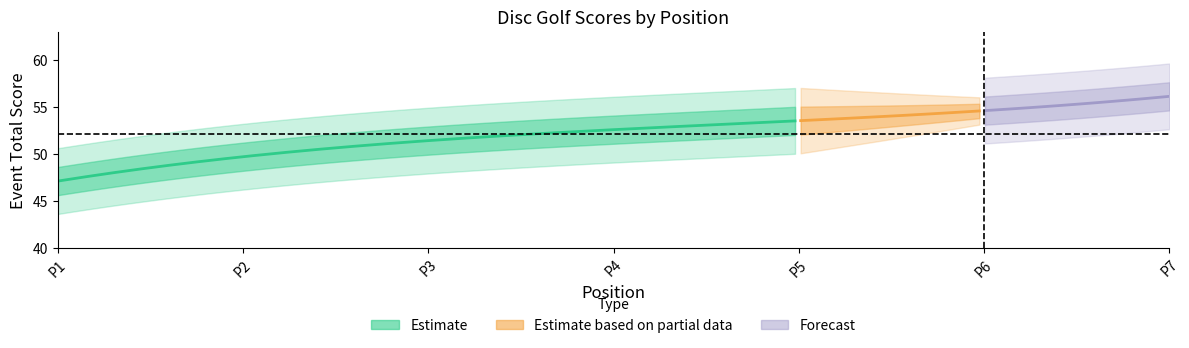

How many lines are shown in the chart?

5